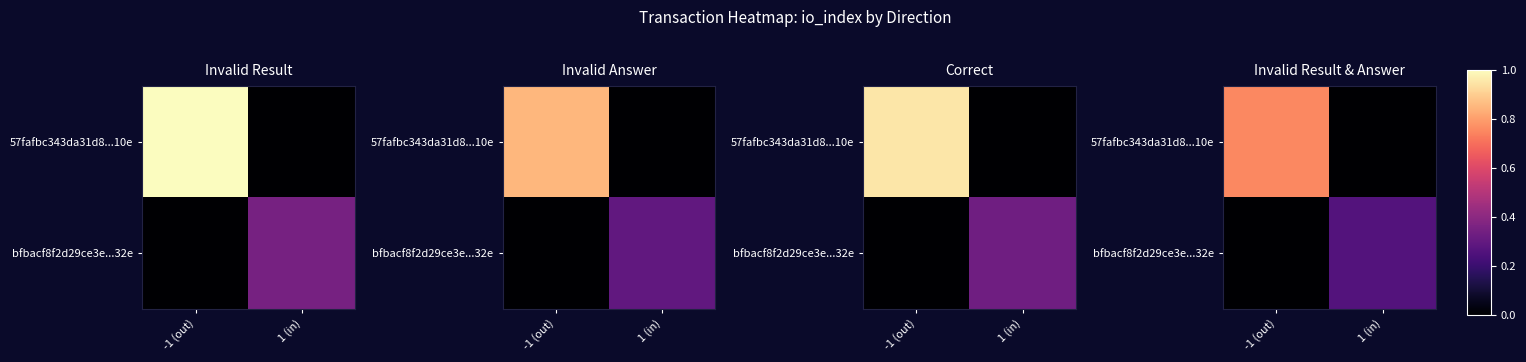

The bfbacf8f2d29ce3e...32e series shows -5.9 at -1 (out). True or false?

False